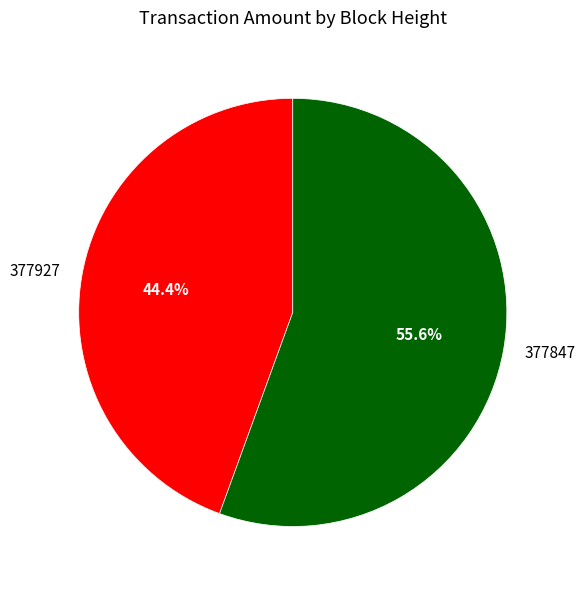

What percentage is the 377927 slice, to the nearest percent?

44%